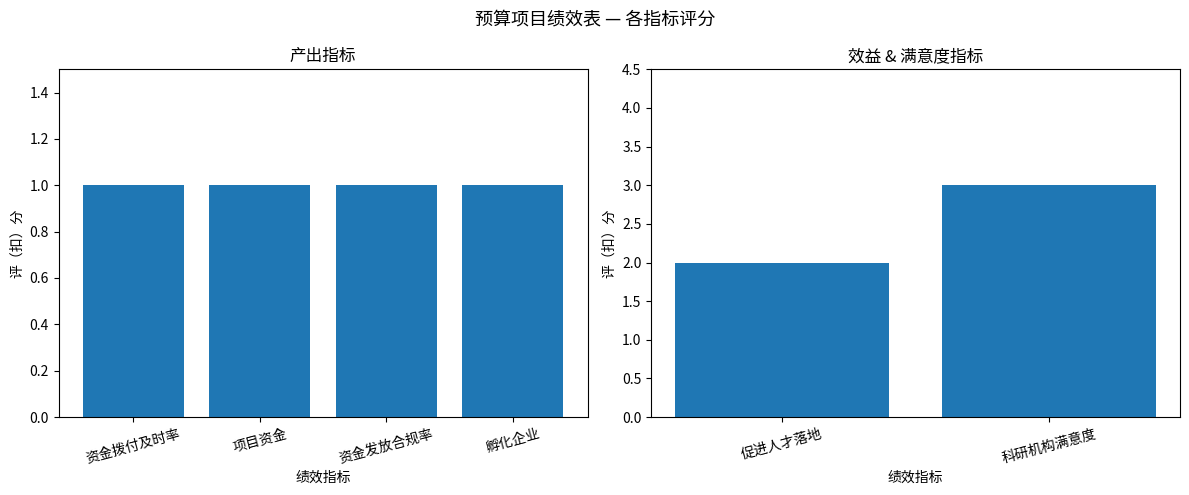

List the labels in order of value, largest first.

科研机构满意度, 促进人才落地, 资金拨付及时率, 项目资金, 资金发放合规率, 孵化企业